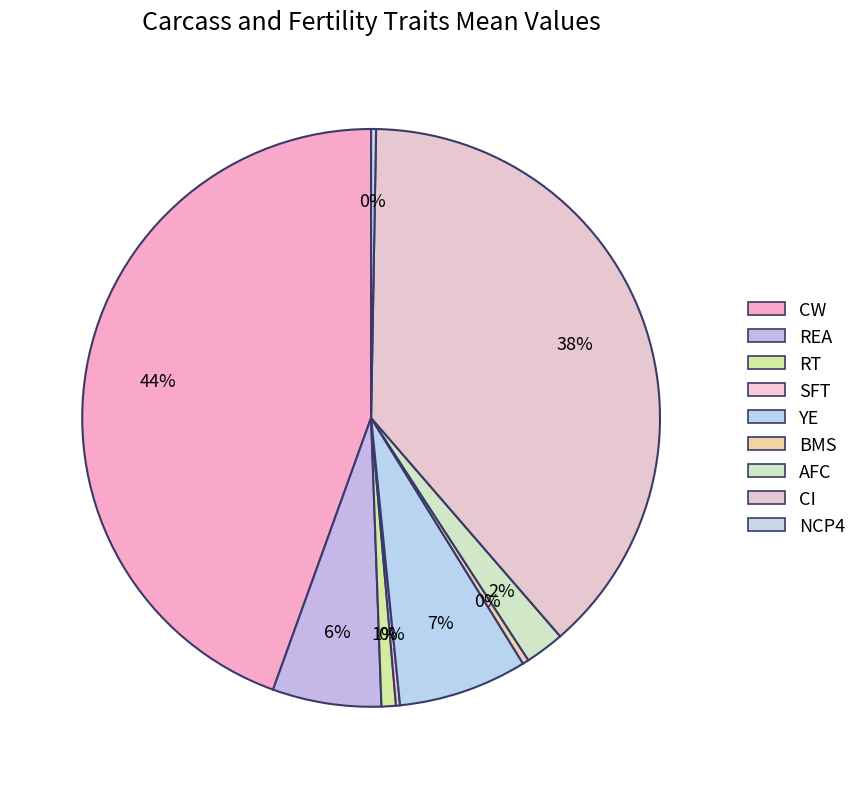

How much of the chart is everything except BMS?

99.7%